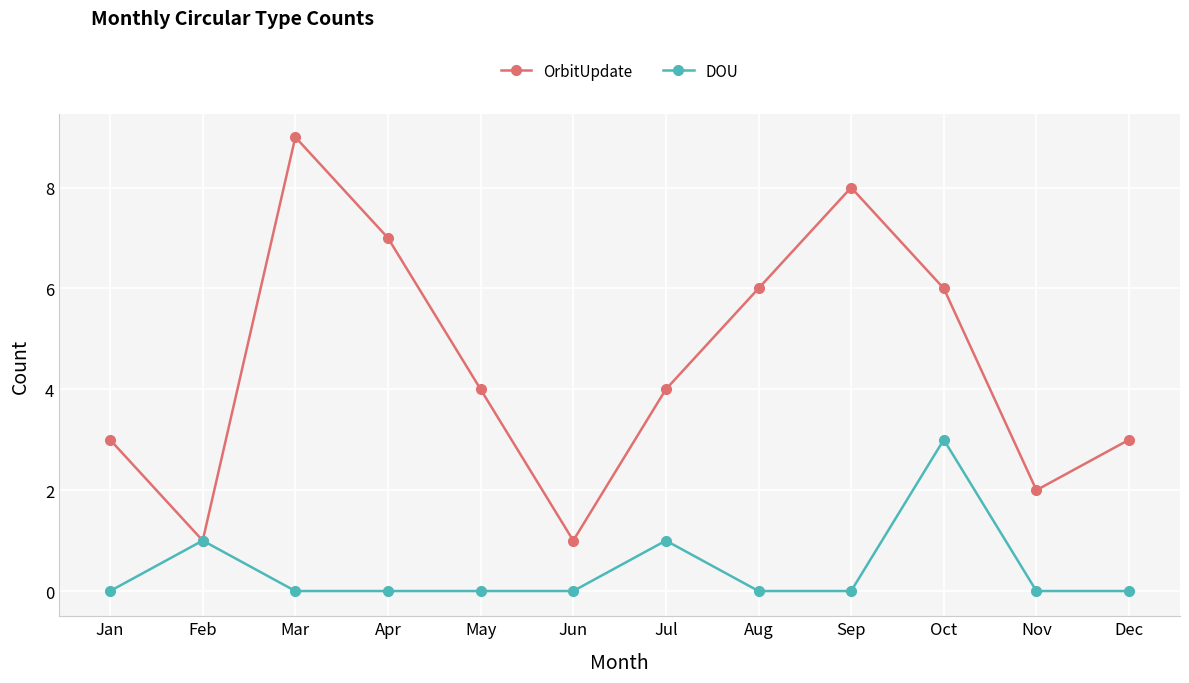

What is the sum of all DOU values?

5